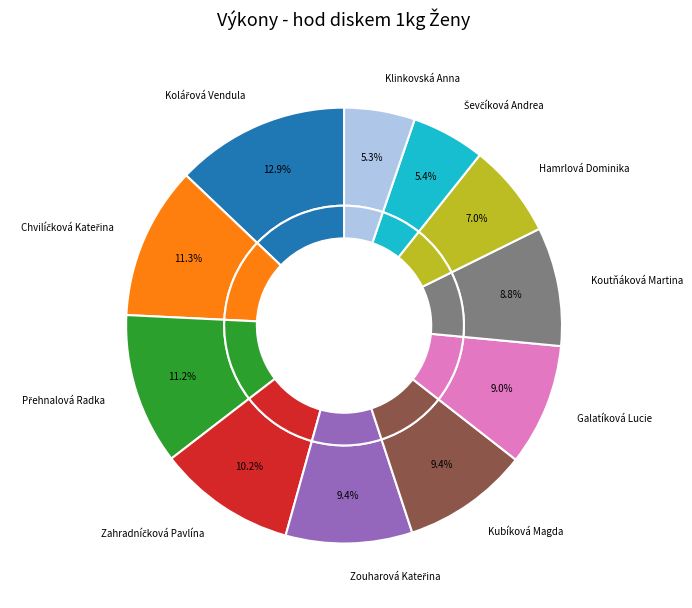

What is the largest slice in the pie chart?

Kolářová Vendula